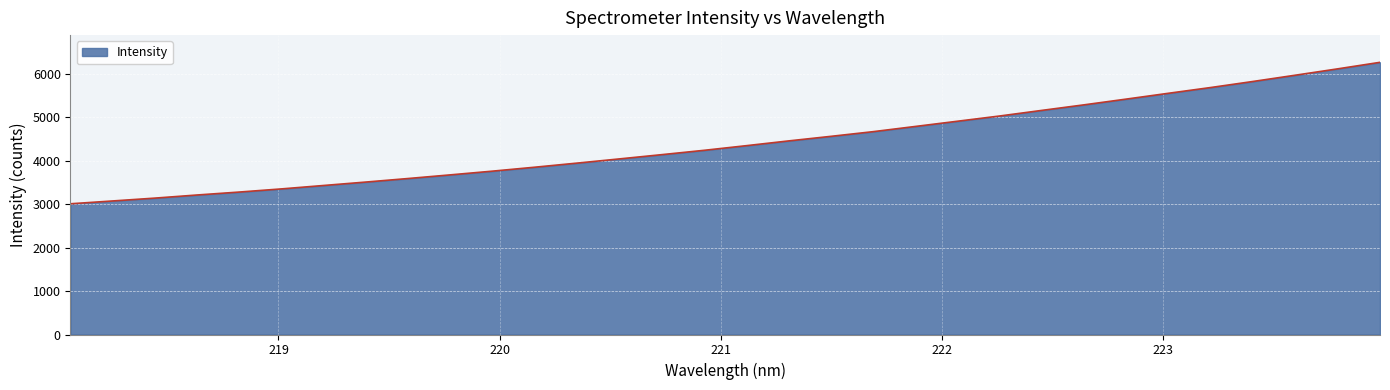

Does the chart have visible grid lines?

Yes